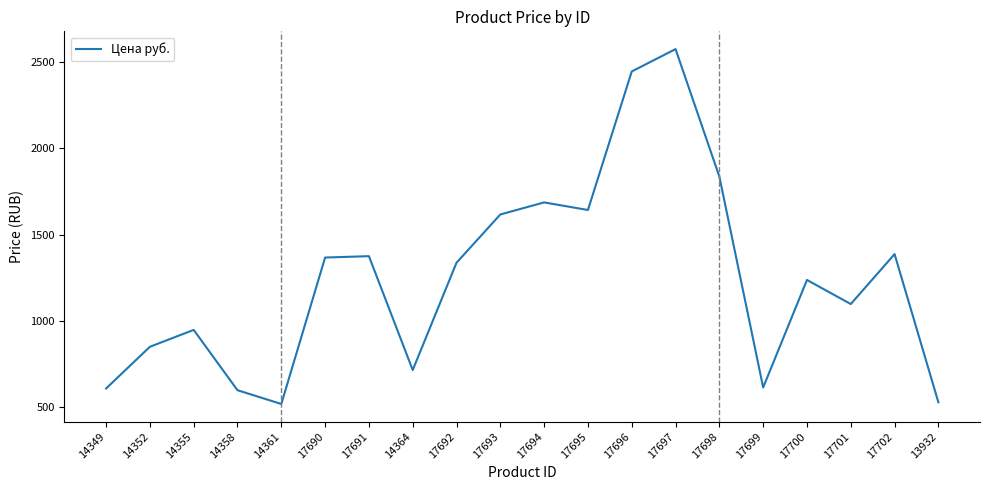

Which has a higher value, 17702 or 17701?

17702